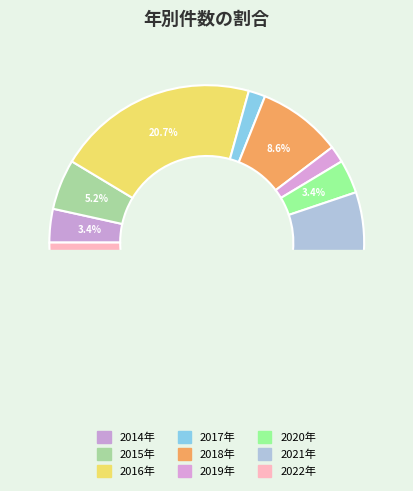

Rank the categories by value from highest to lowest.

2021年, 2016年, 2018年, 2015年, 2014年, 2020年, 2017年, 2019年, 2022年